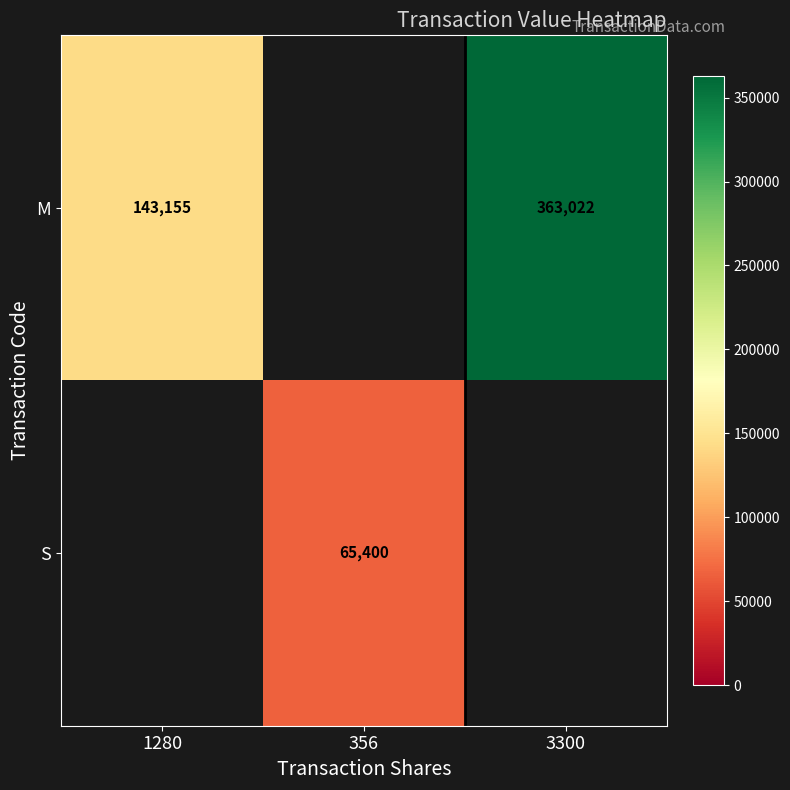

How many series are shown in this chart?

2